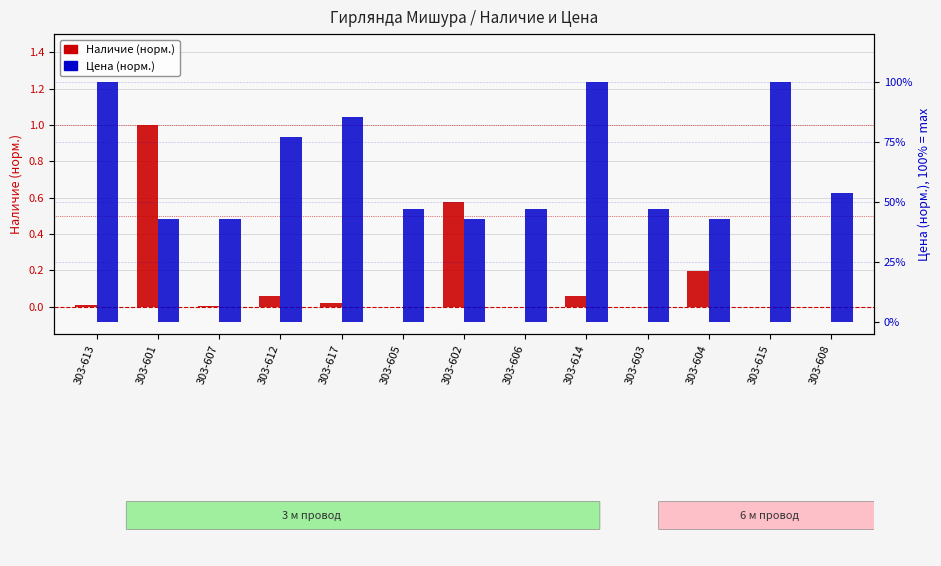

How many bars are there in each group?

2